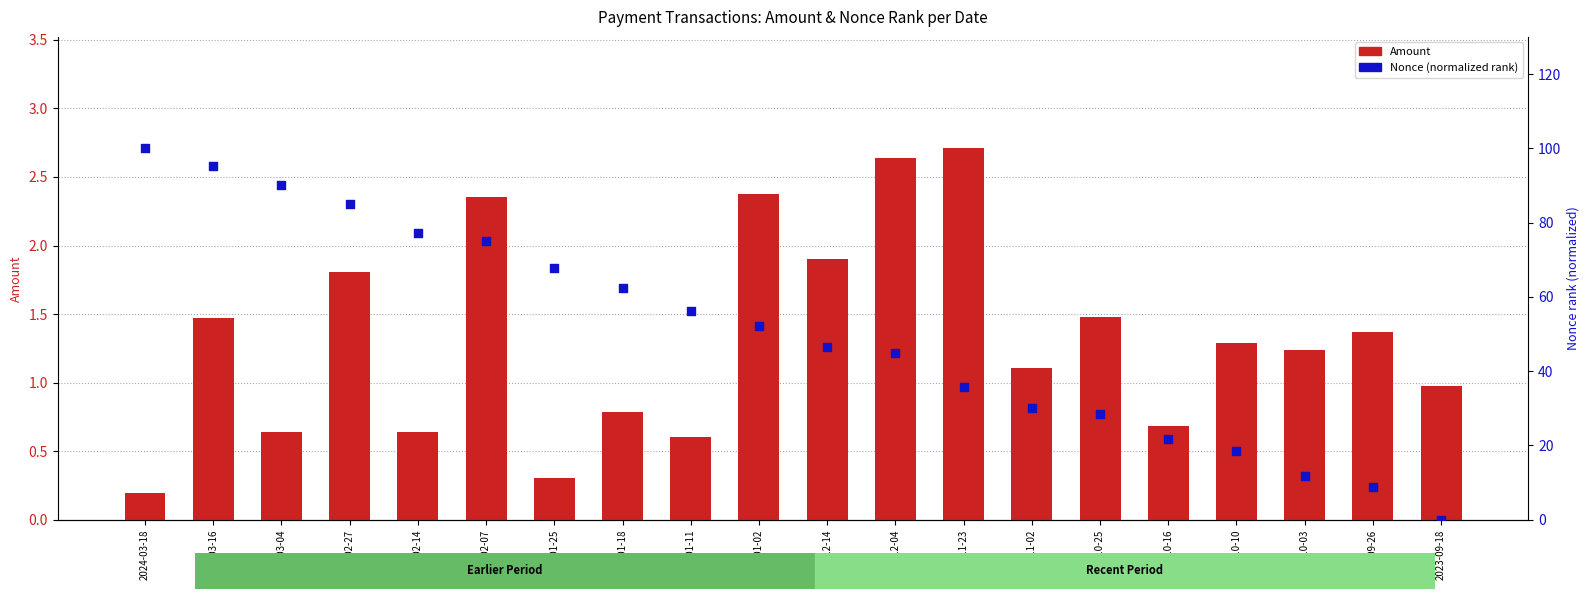

At how many categories does at least one series exceed 55?

9